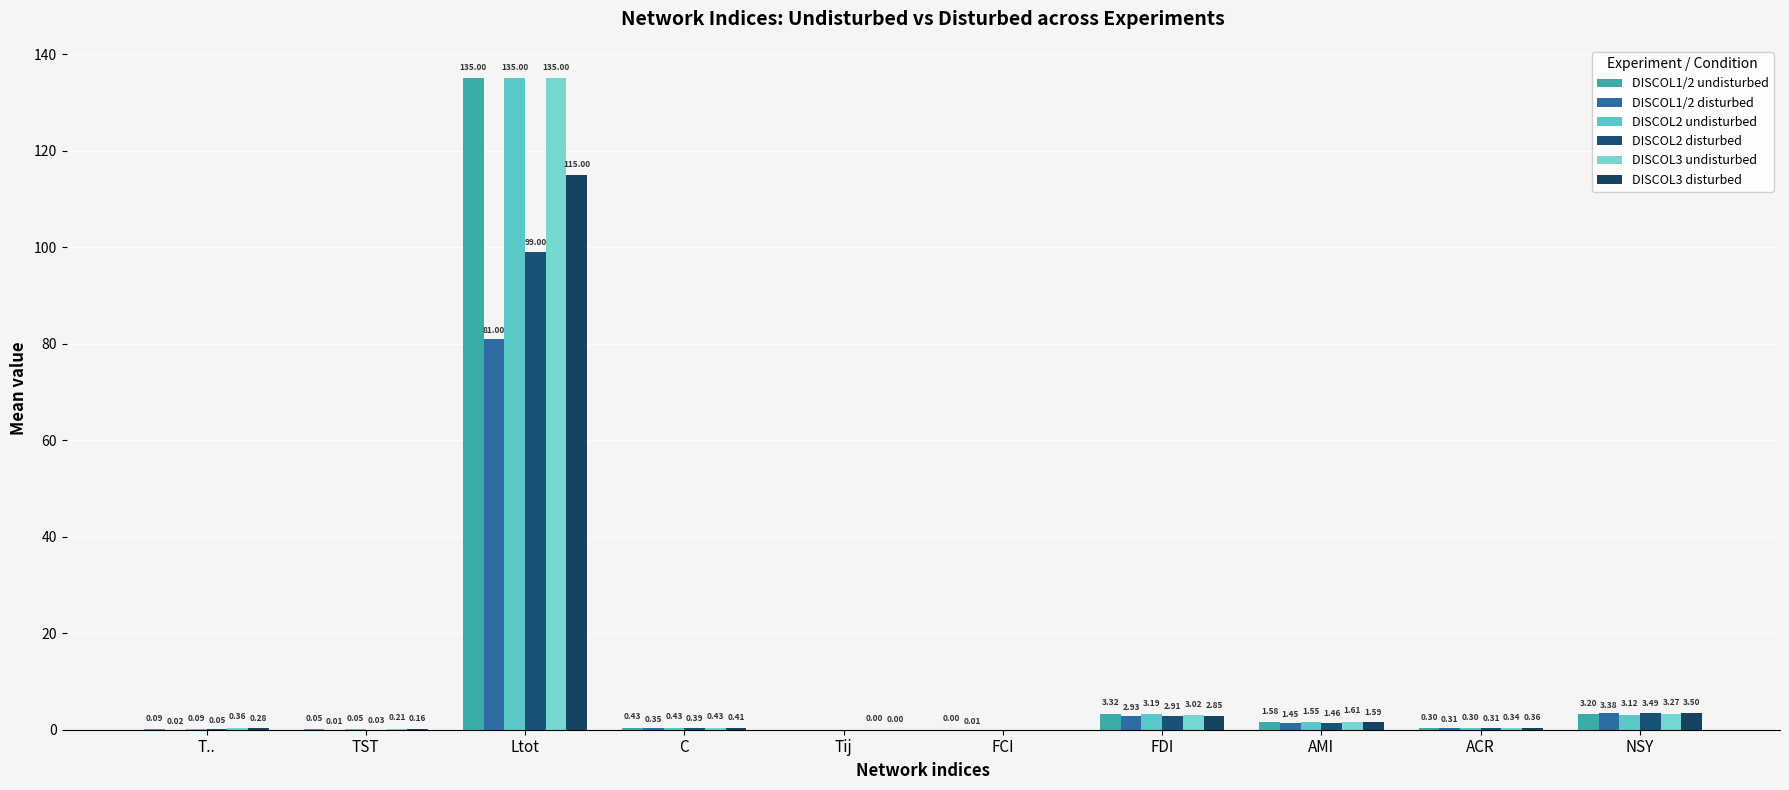

Are the bars grouped side by side (vs. stacked)?

Yes